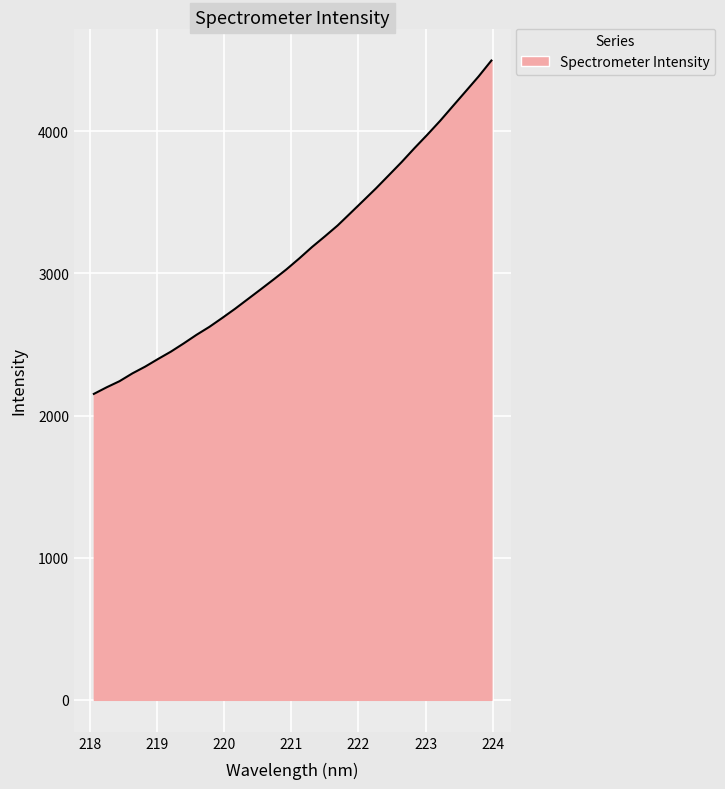

What is the difference between the maximum and minimum values?

2345.5